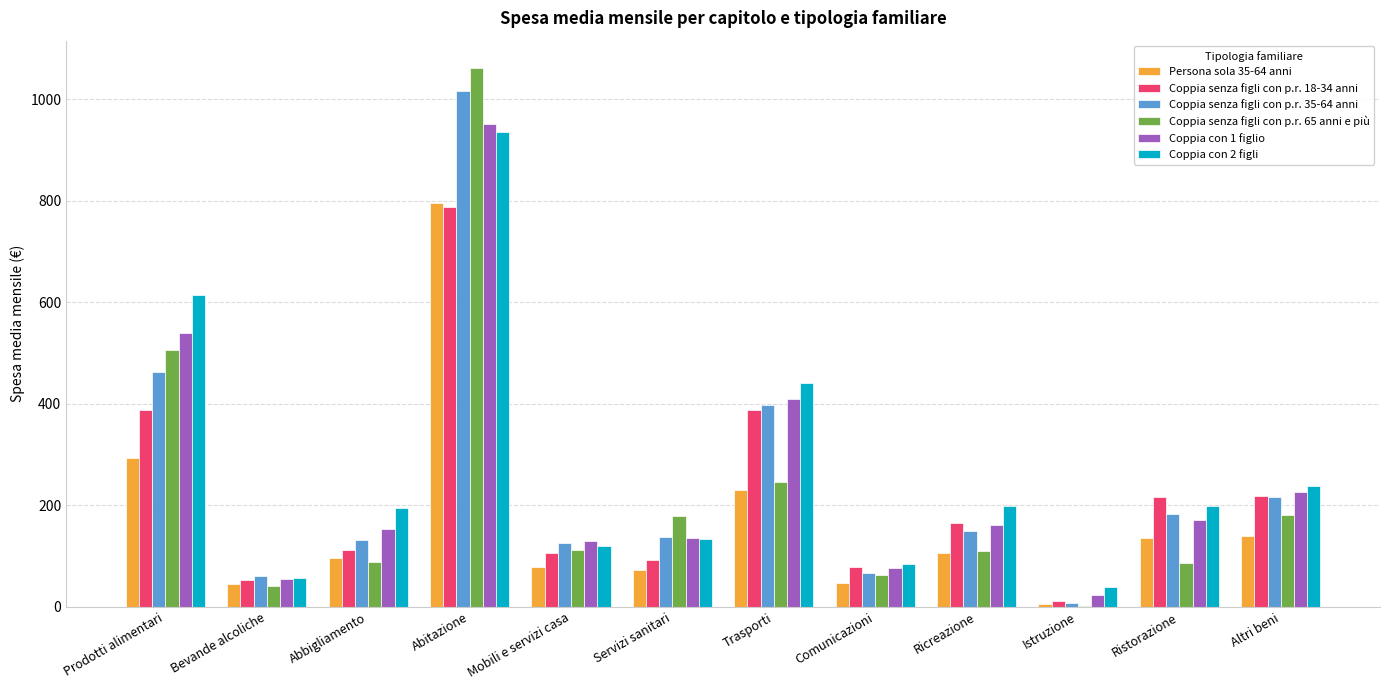

Are the bars horizontal?

No